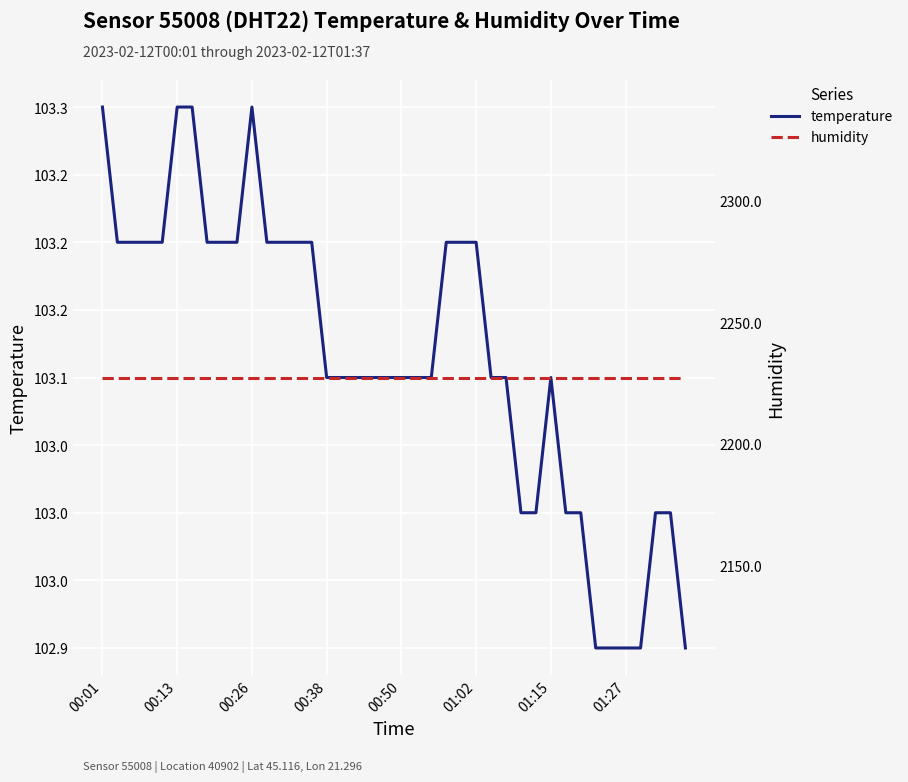

What is the sum of all humidity values?

89088.0